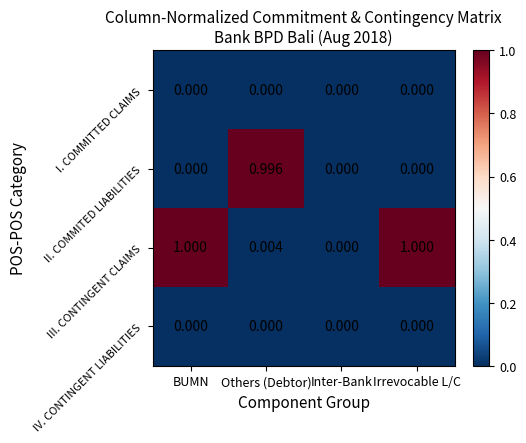

Which series has the largest range (max minus min)?

III. CONTINGENT CLAIMS